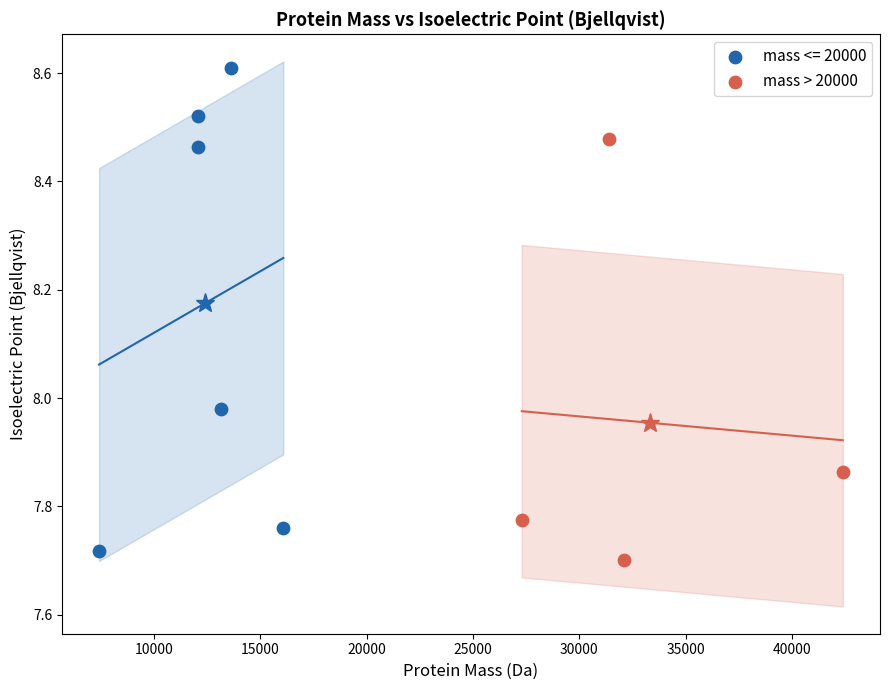

Which series contains the highest Y value?

mass <= 20000